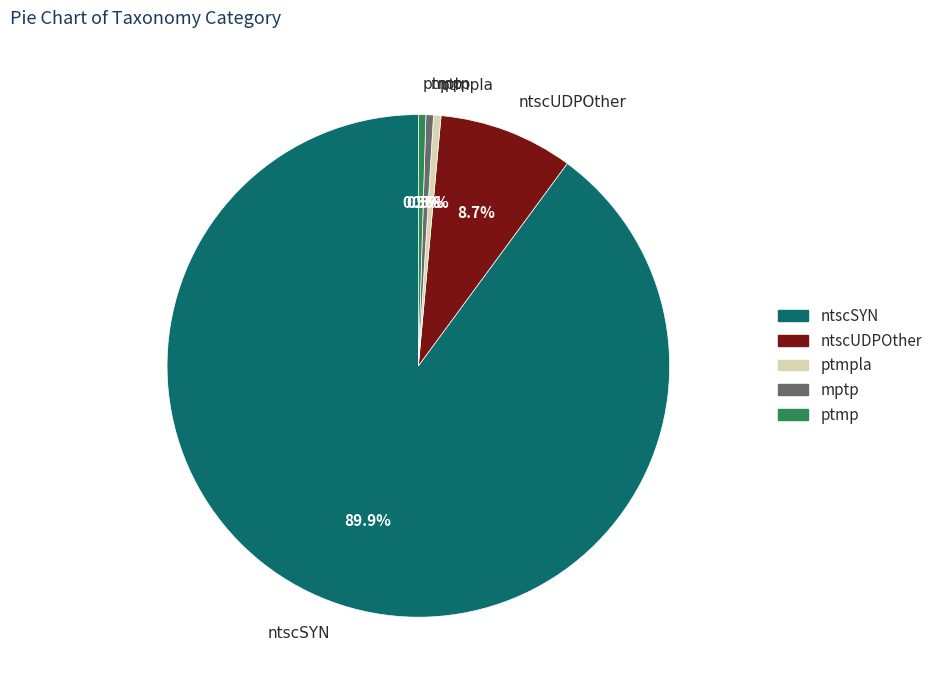

How many segments does this pie chart have?

5